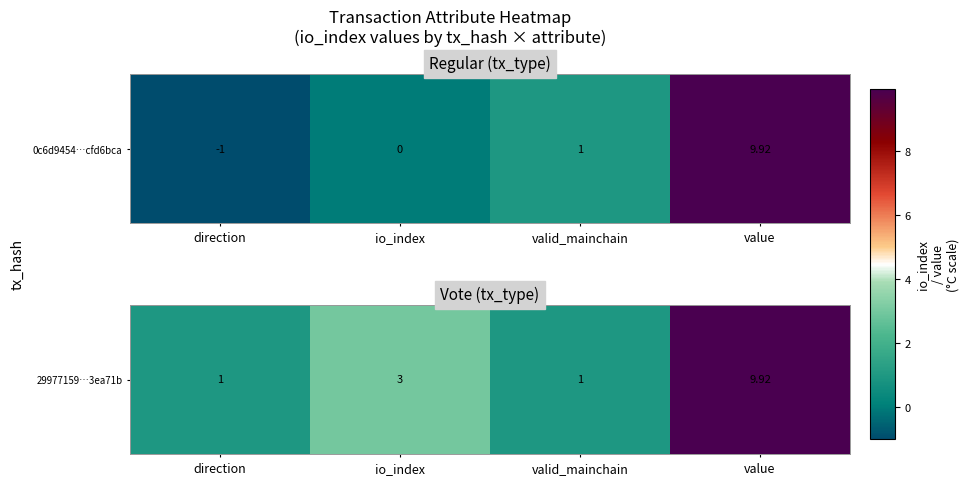

Rank the categories by value from highest to lowest.

value, io_index, direction, valid_mainchain